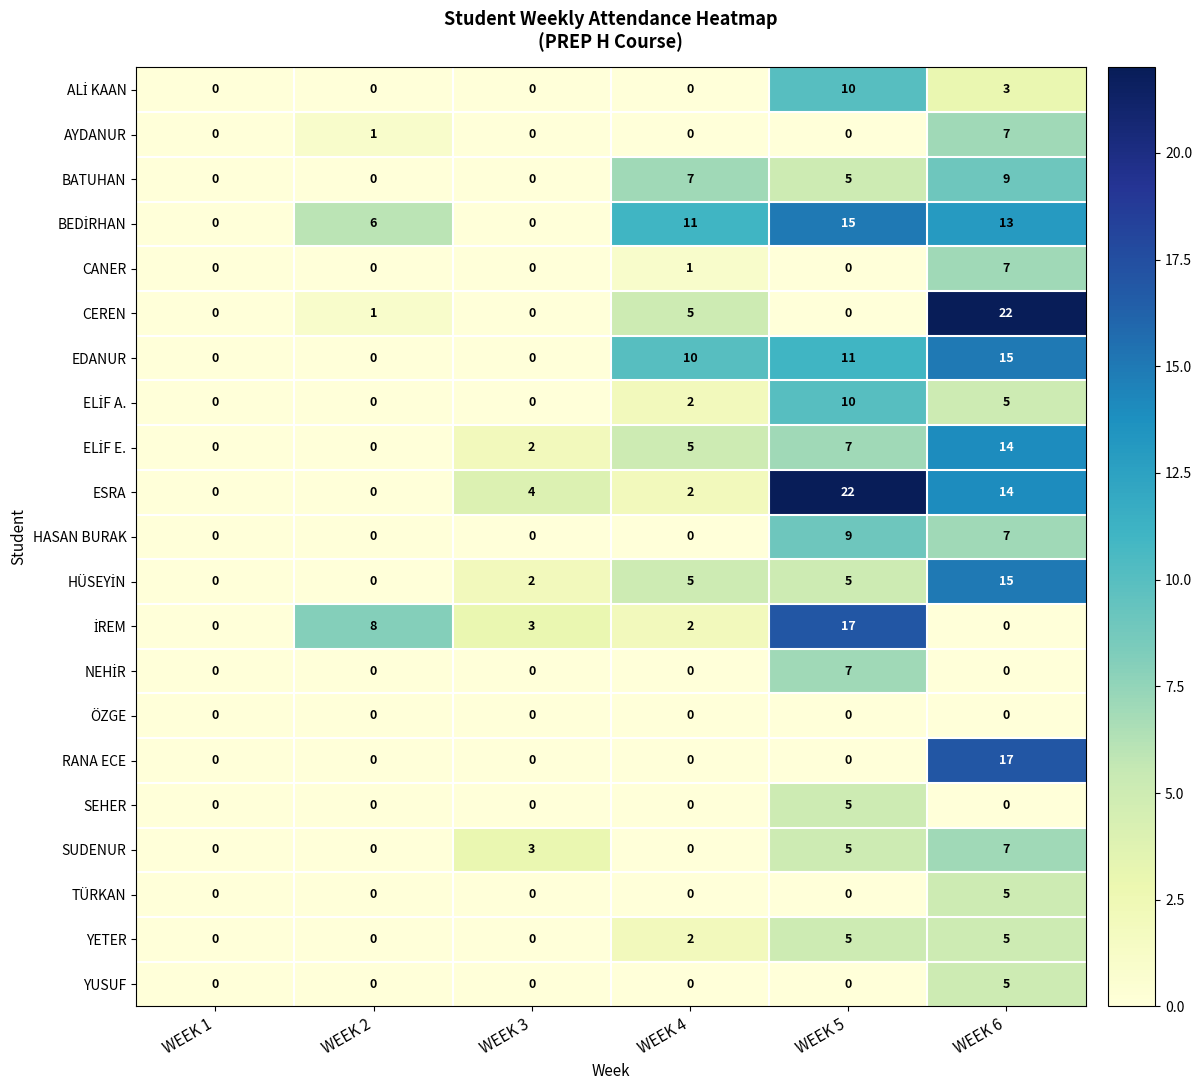

What is the difference between the second highest and minimum values in the EDANUR series?

11